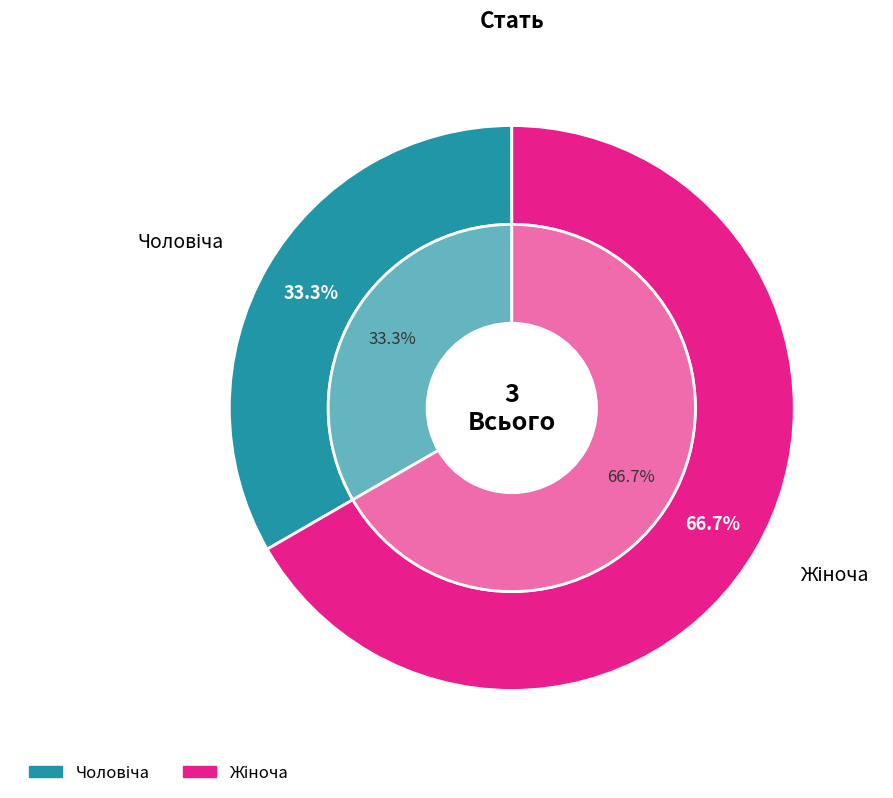

Approximately how many times larger is the value at Чоловіча compared to Жіноча?

0.5